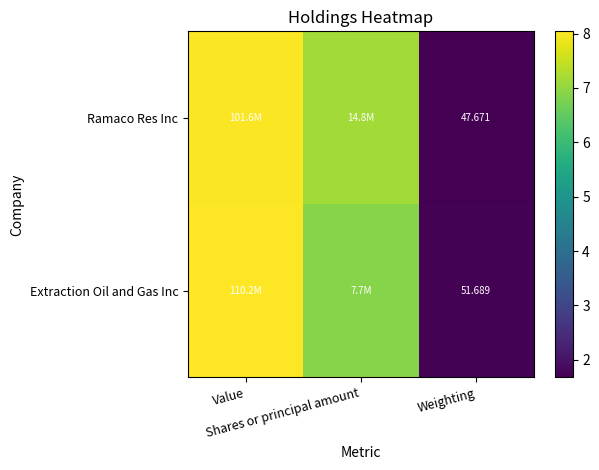

The value of Ramaco Res Inc at Weighting is 1.7. True or false?

True